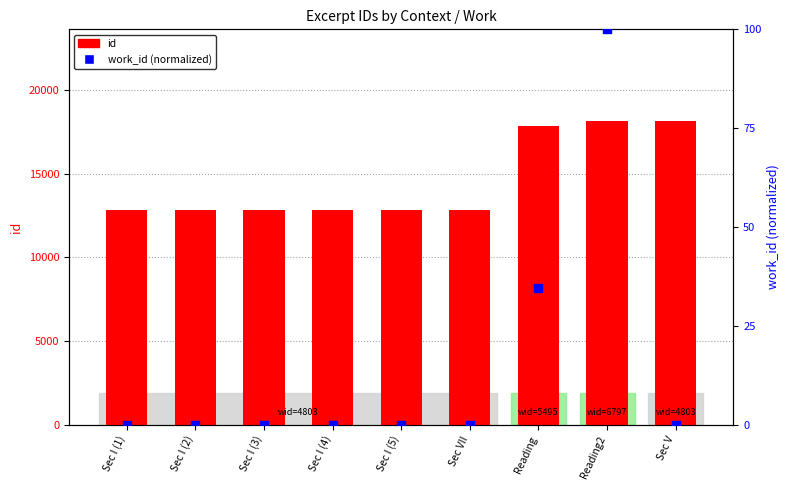

Which series reaches the minimum Y coordinate?

work_id (normalized)